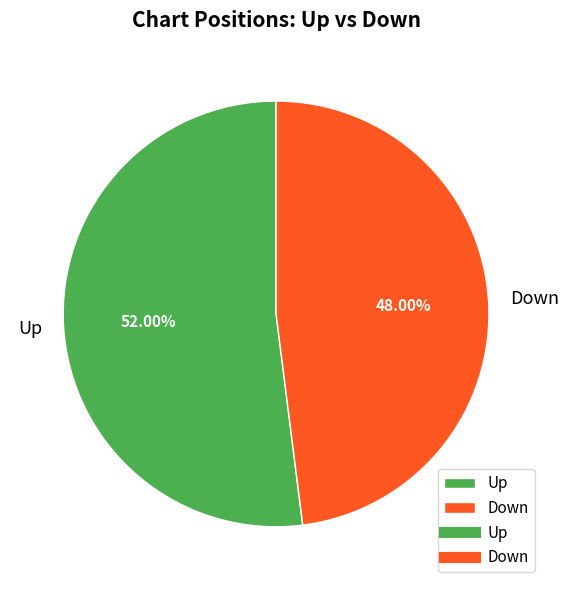

Is the sum of Down and Up greater than half?

Yes